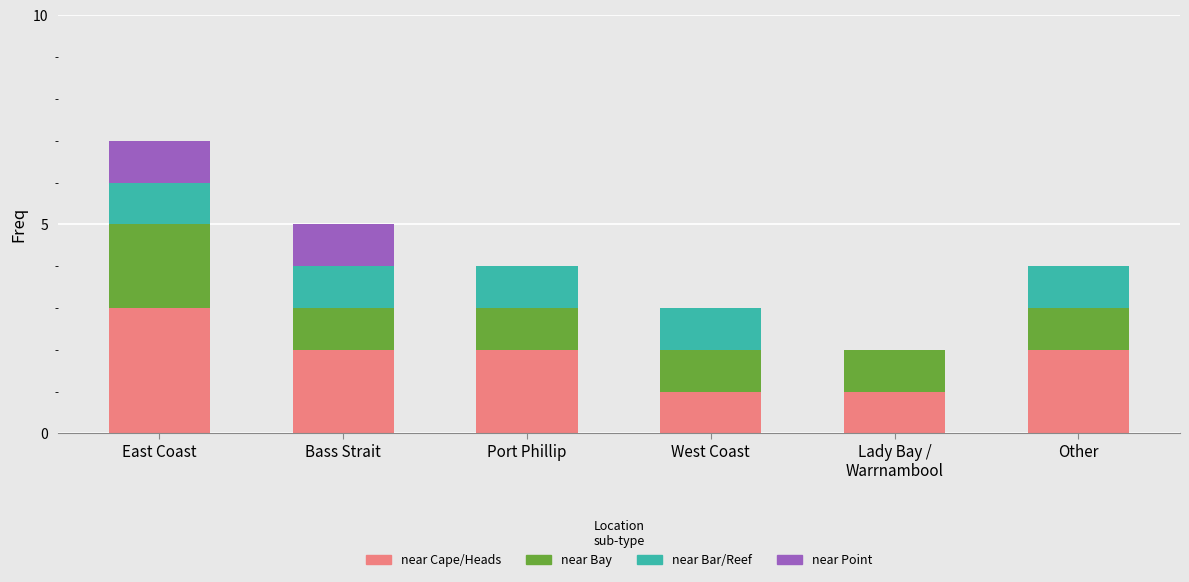

What are all the series names shown in the legend?

near Cape/Heads, near Bay, near Bar/Reef, near Point